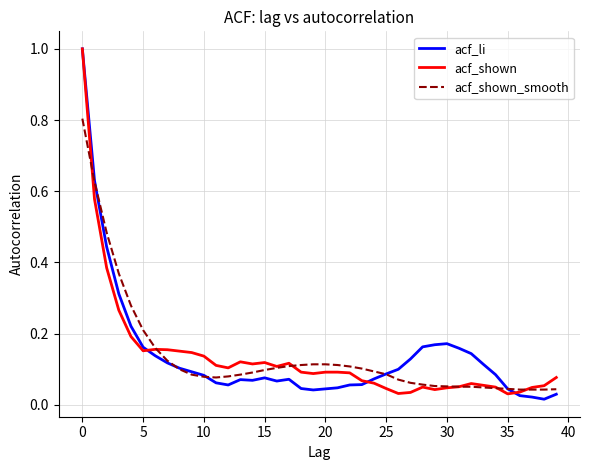

What is the greatest value displayed?

1.0